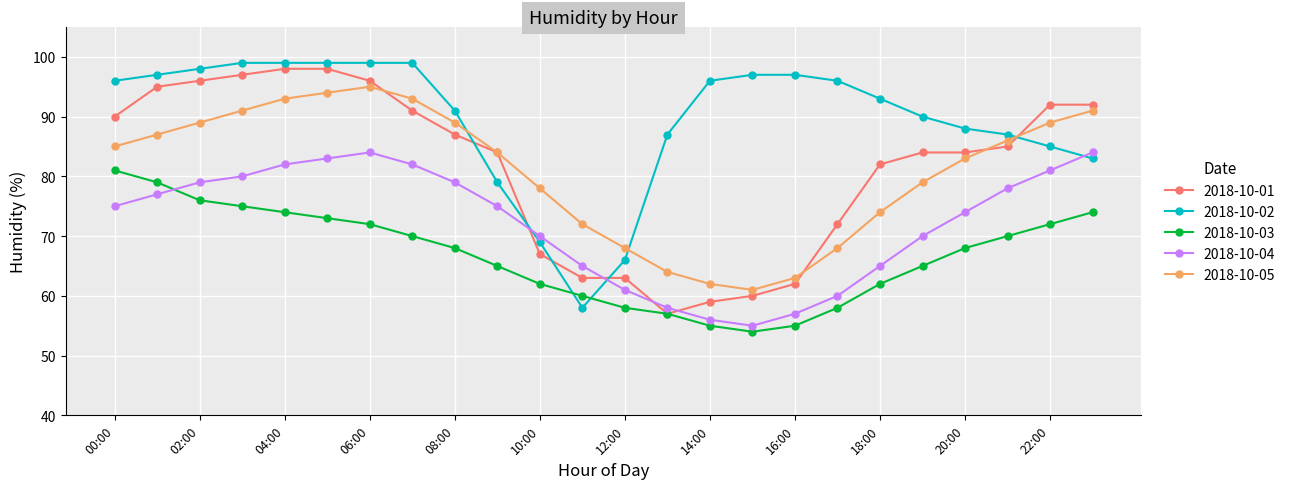

What is the sum of all 2018-10-04 values?

1730